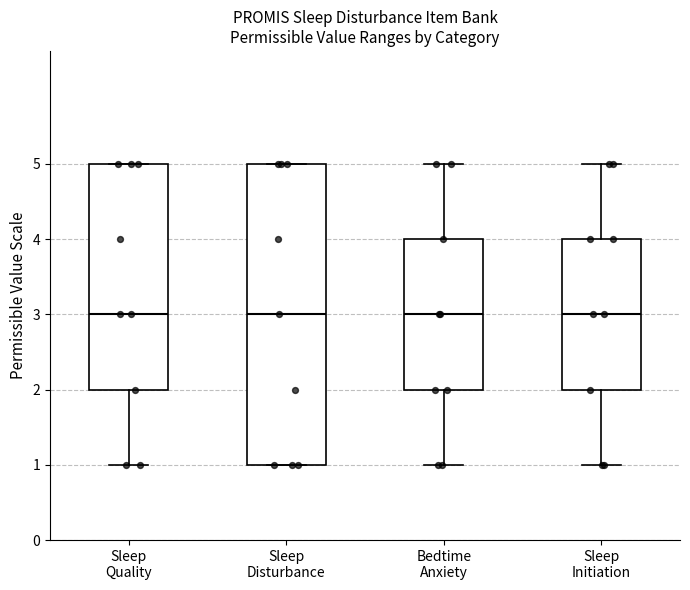

Which box is the tallest, from its lower edge to its upper edge?

Sleep Disturbance